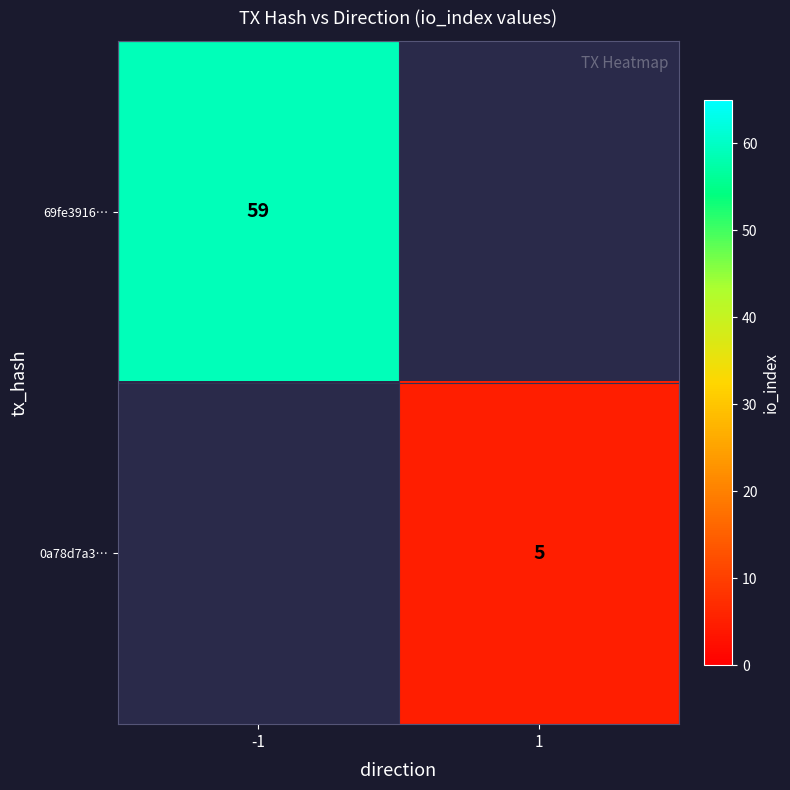

Is the value of 0a78d7a3… at 1 greater than the value of 69fe3916… at -1?

No